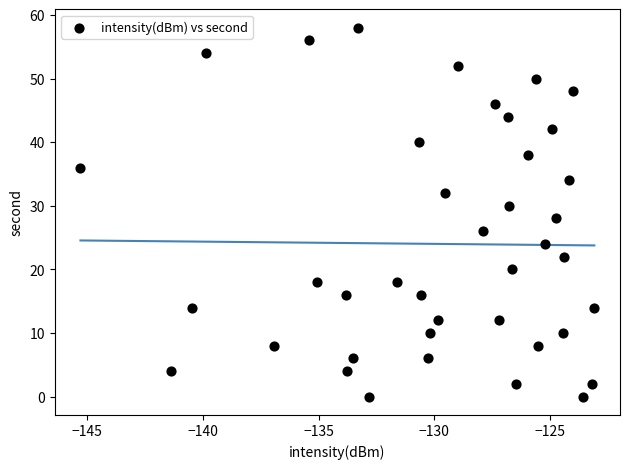

What is the range of Y values (max minus min)?

58